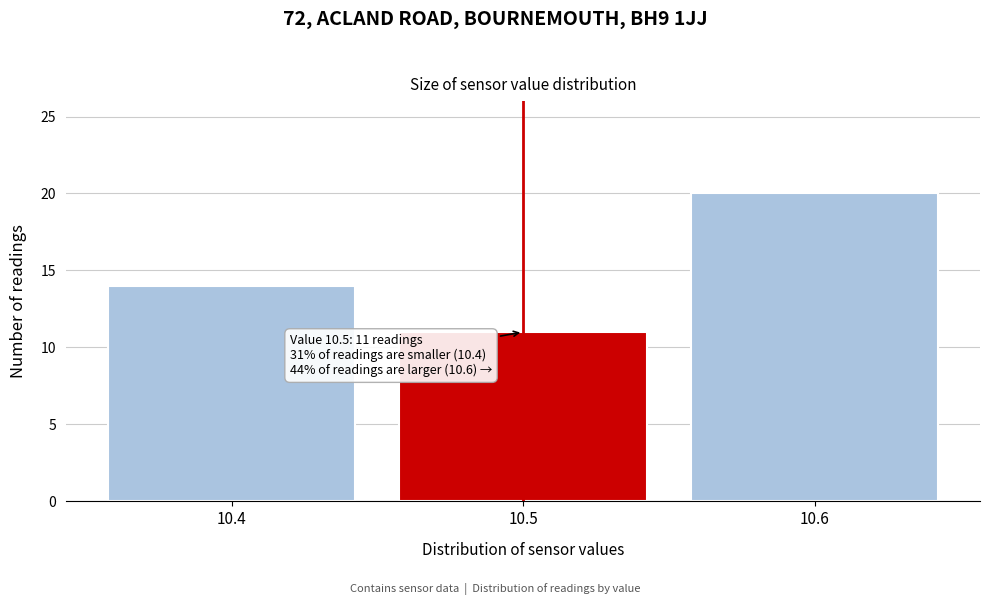

Over which range of the x-axis is the bar tallest?

10.55 to 10.65